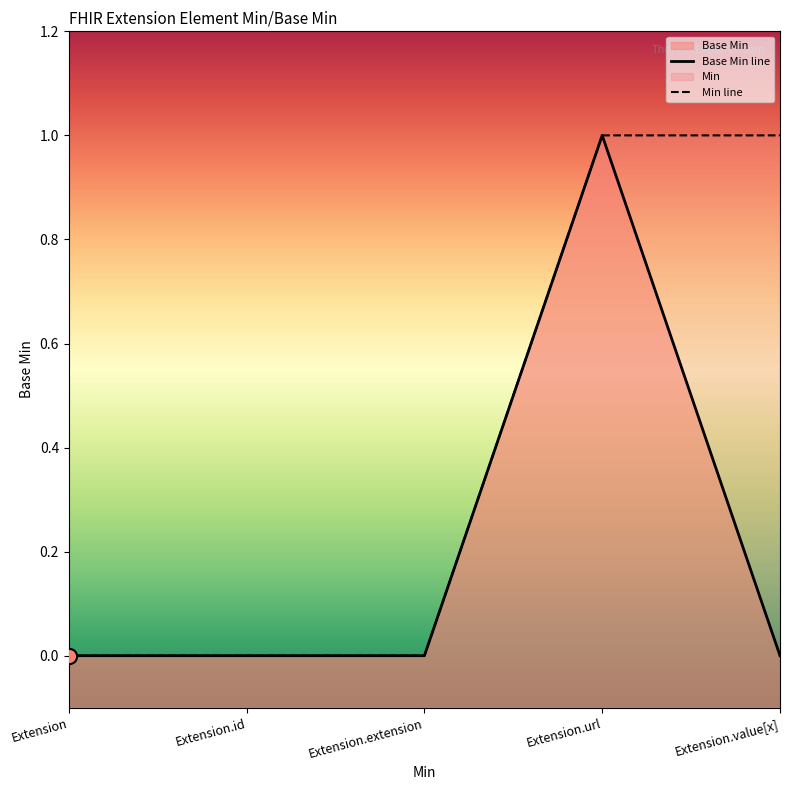

Which has a higher value, Extension.url or Extension.value[x]?

Extension.url